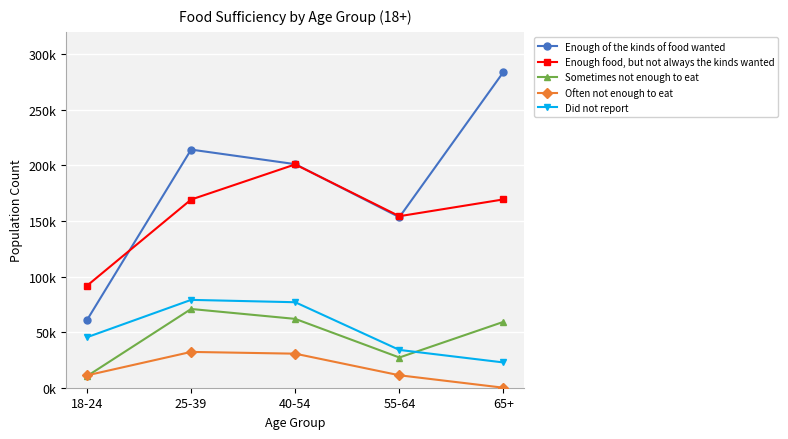

Reading left to right, transcribe all the data shown in this chart.

Enough of the kinds of food wanted: 18-24=60833	25-39=214127	40-54=201036	55-64=153350	65+=283964
Enough food, but not always the kinds wanted: 18-24=91715	25-39=169206	40-54=200816	55-64=154234	65+=169343
Sometimes not enough to eat: 18-24=10398	25-39=70816	40-54=61908	55-64=27175	65+=59238
Often not enough to eat: 18-24=11108	25-39=32201	40-54=30613	55-64=11193	65+=0
Did not report: 18-24=45383	25-39=79001	40-54=76873	55-64=33992	65+=22721